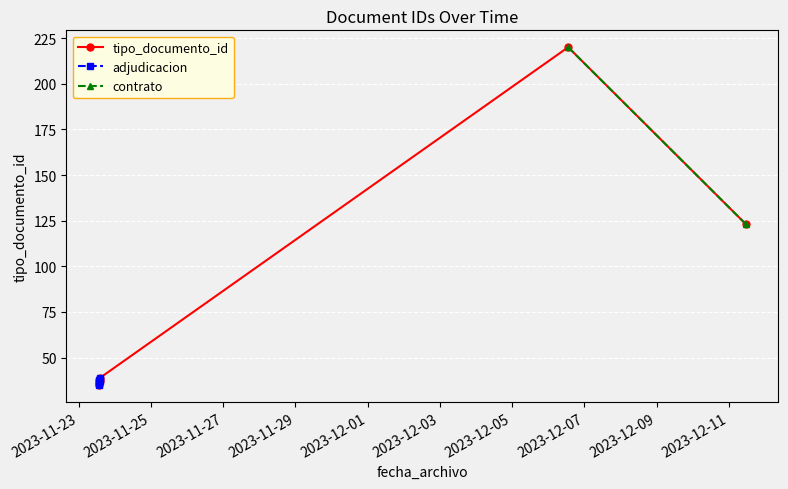

Reading left to right, extract all data points from this chart.

2023-11-23 13:18:57=35	2023-11-23 13:18:57=38	2023-11-23 13:18:10=36	2023-12-06 13:13:28=220	2023-11-23 14:16:31=39	2023-12-11 11:24:11=123	2023-11-23 14:06:04=37